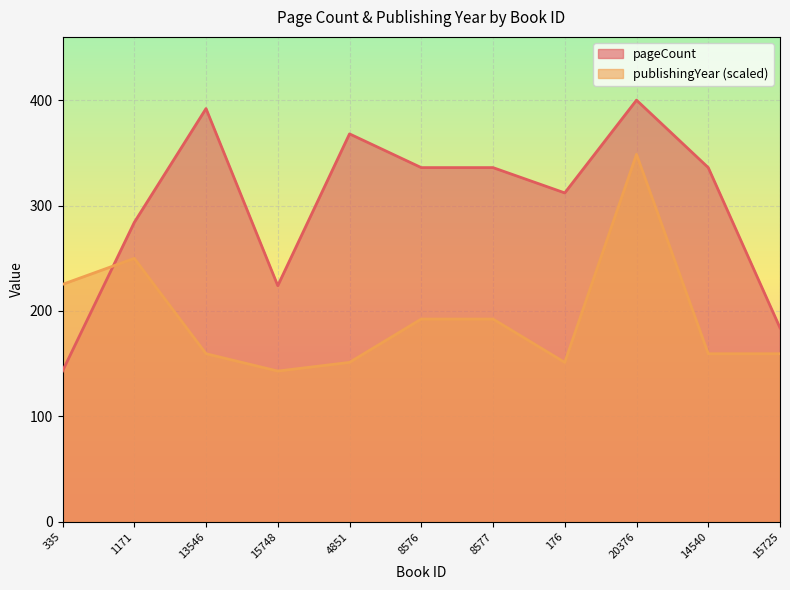

At which label does publishingYear first exceed 159?

335